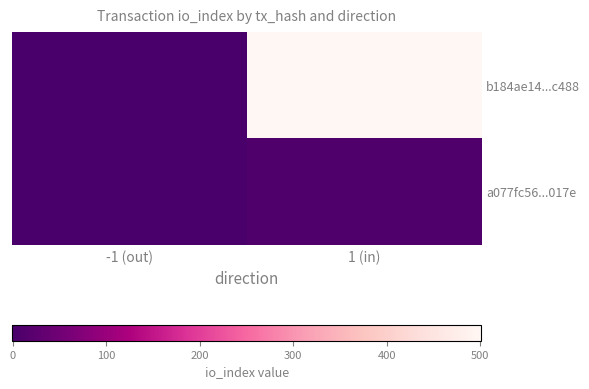

Reading left to right, list all the values displayed in this chart.

b184ae14...c488: -1 (out)=-1	1 (in)=501
a077fc56...017e: -1 (out)=1	1 (in)=7